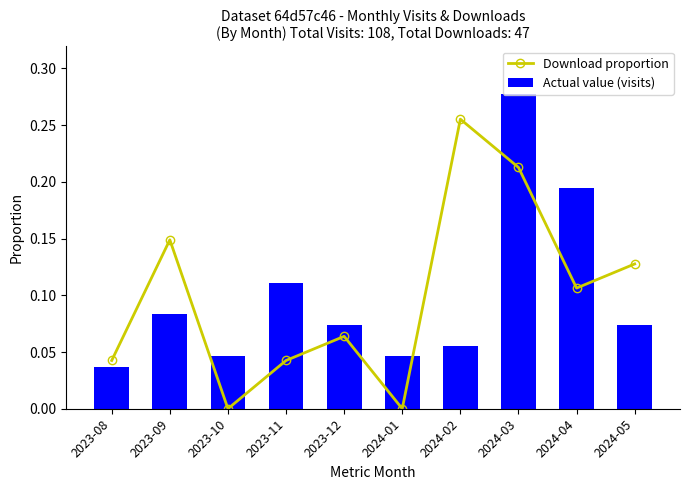

At how many categories does at least one series exceed 0?

10